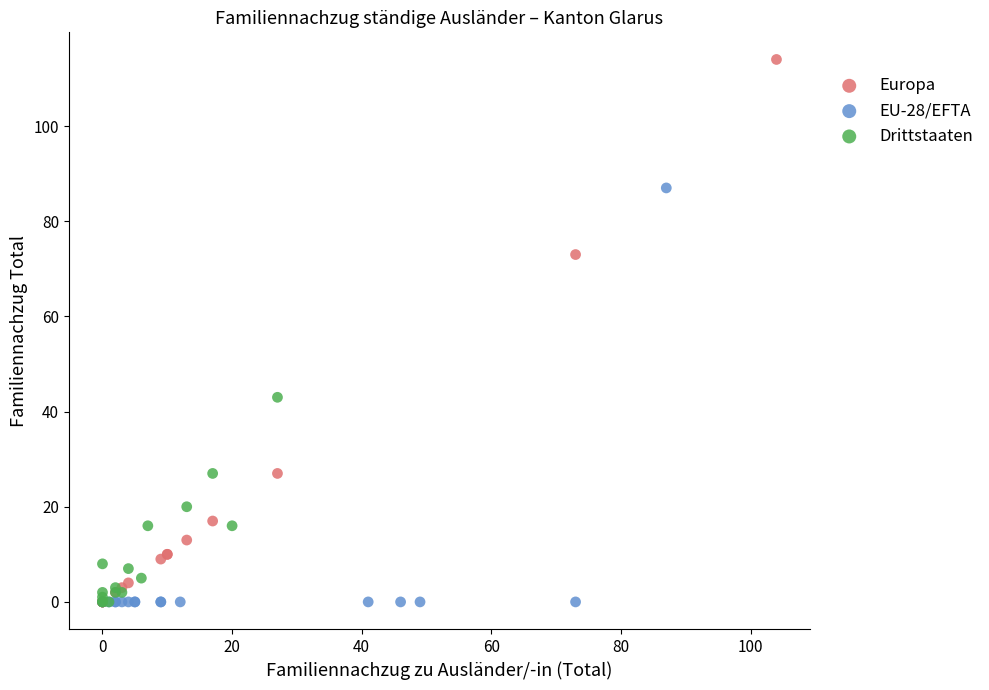

Which series has the widest spread of Y values?

Europa